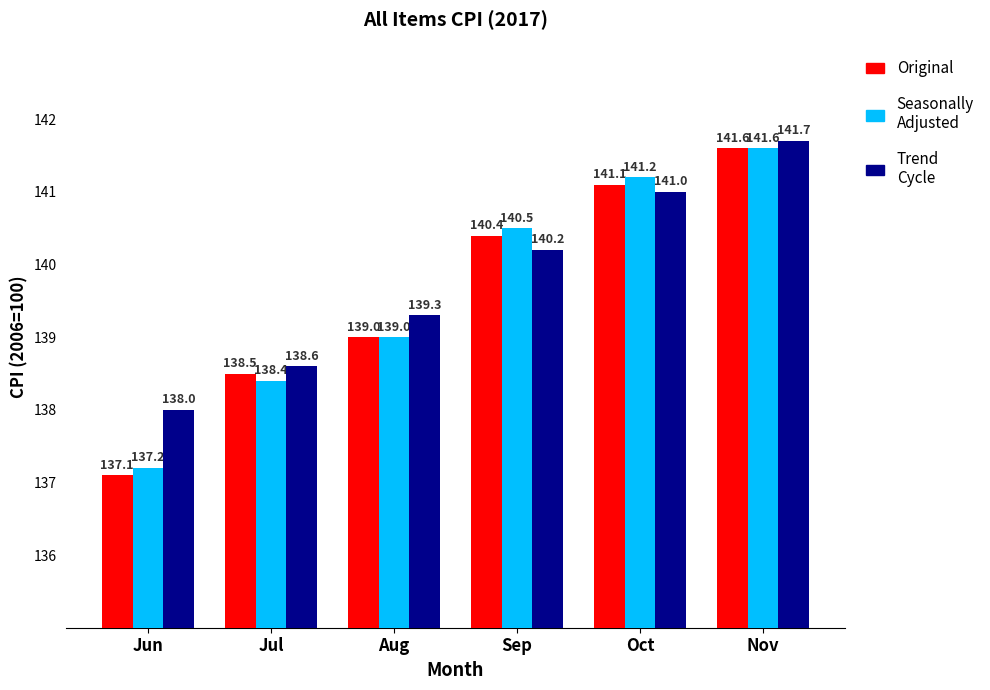

Is the value of Trend Cycle at Sep greater than the value of Seasonally Adjusted at Aug?

Yes